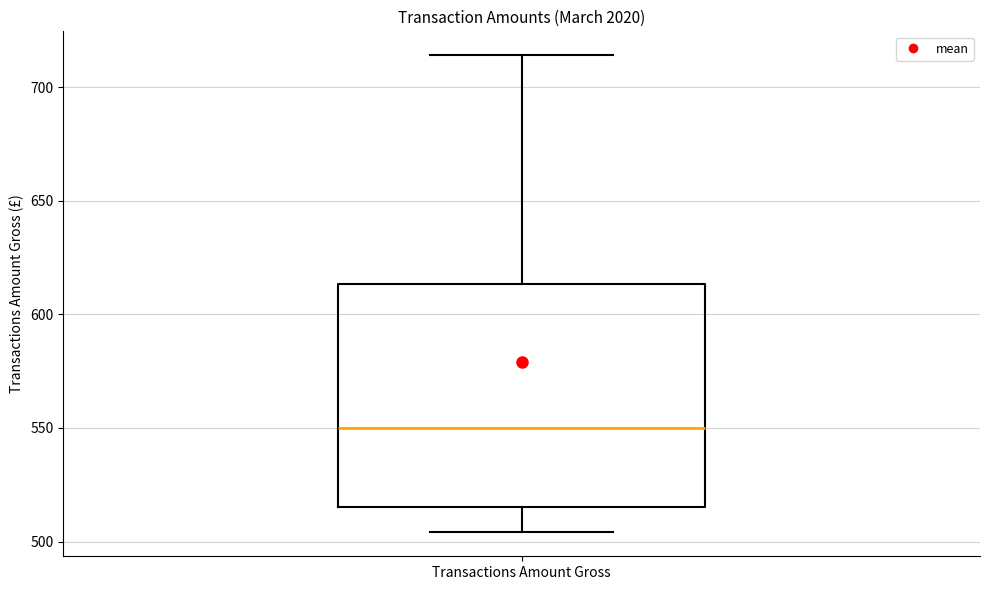

Transcribe this box plot: give where the median line is, the range the box spans, and where the two whiskers end, as read against the y-axis. The values are not printed on the chart, so give them approximately, as read against the axis.

median 550, box 515 to 615, whiskers 505 to 715